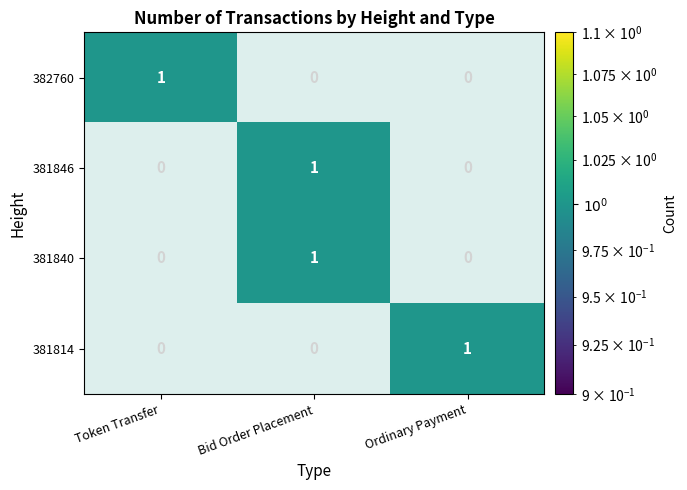

Between 381840 and 381814, which series saw the biggest shift?

Bid Order Placement